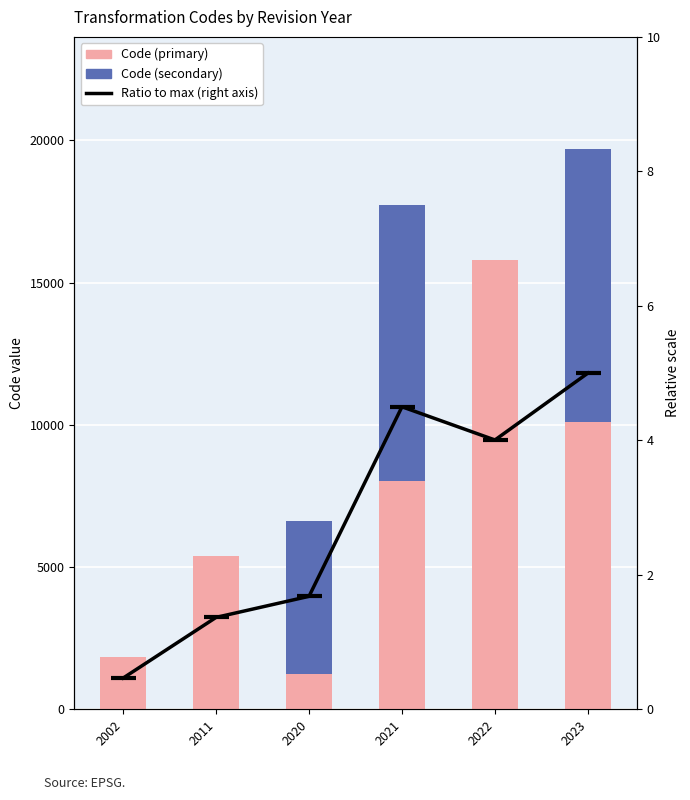

What is the maximum value for Code (secondary)?

9691.0